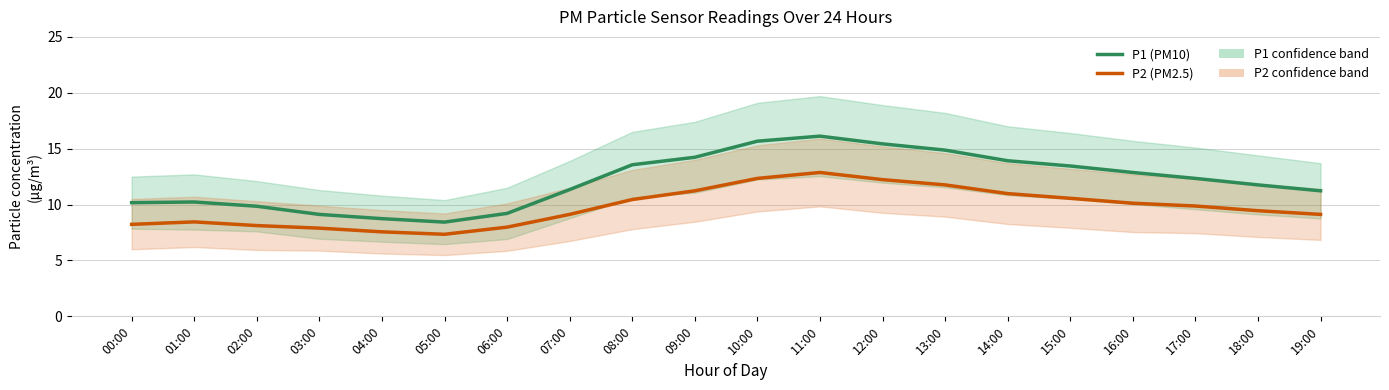

List the series in order of their overall mean, lowest first.

P2 (PM2.5), P1 (PM10)